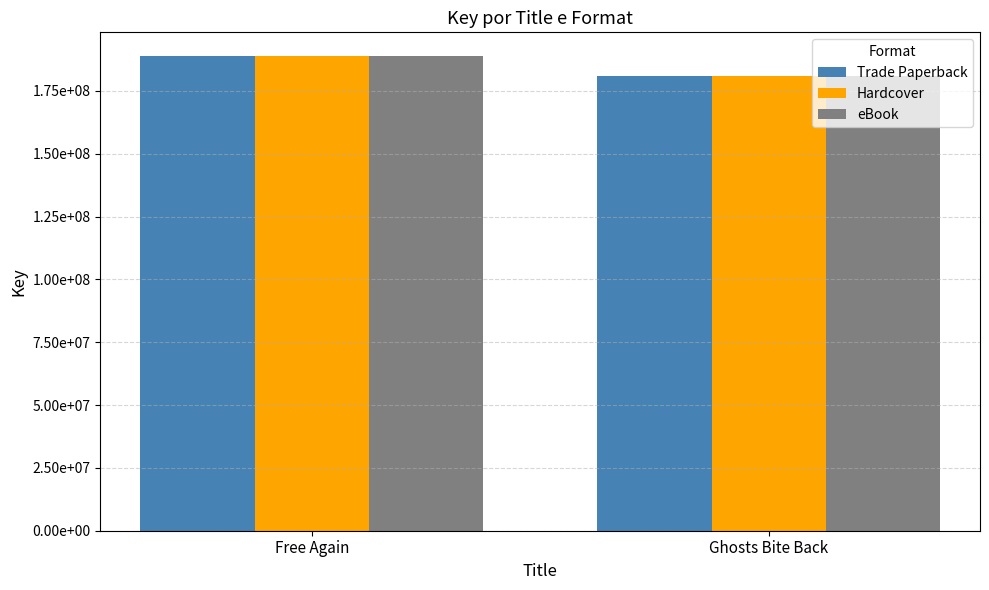

Which category has the lowest value in the Hardcover series?

Ghosts Bite Back